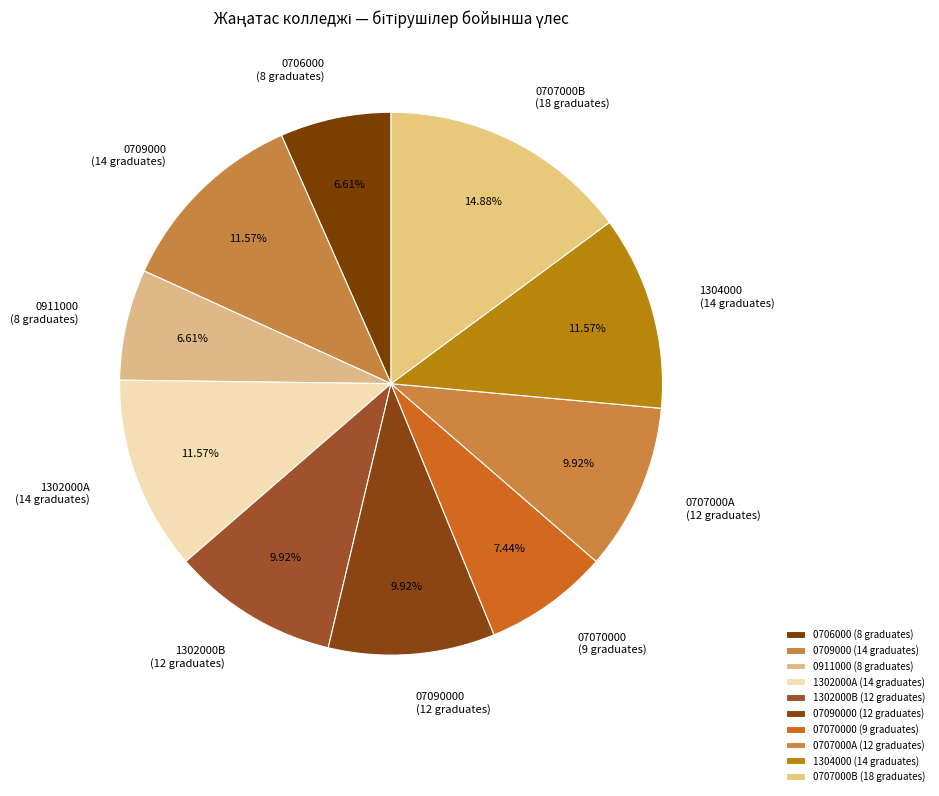

Does any single category account for the majority?

No